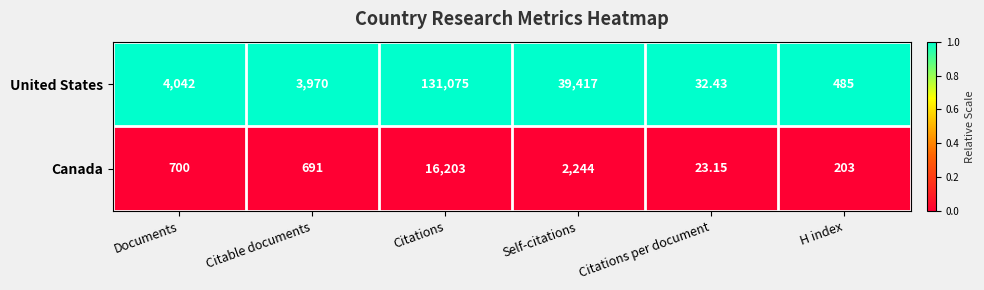

How many distinct data groups are displayed?

2